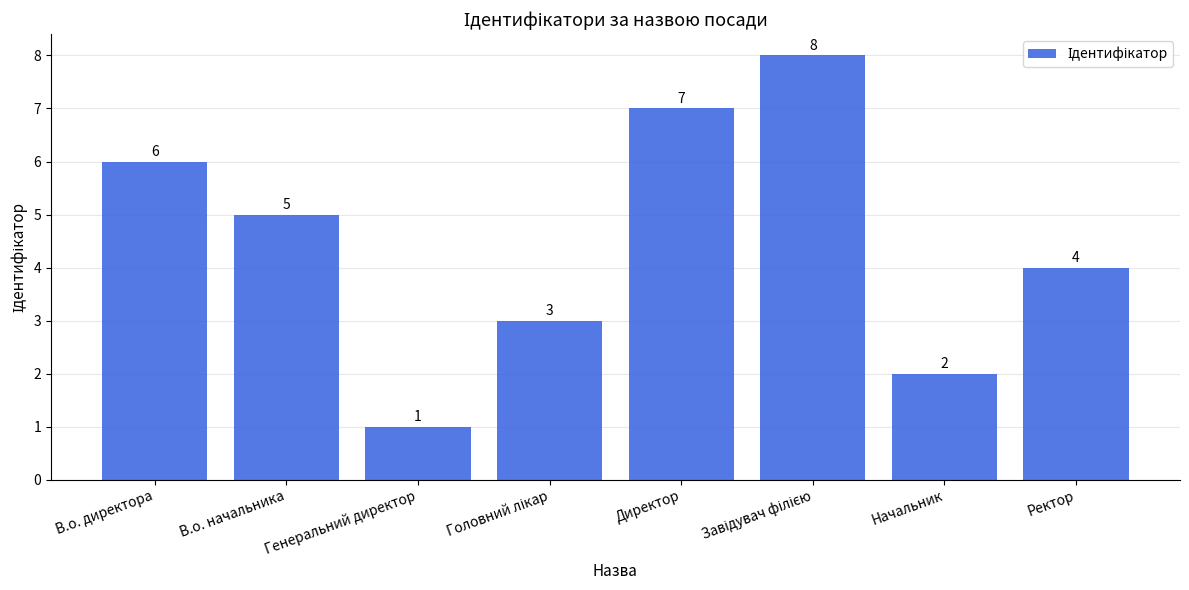

What is the label of the 2nd bar from the left?

В.о. начальника